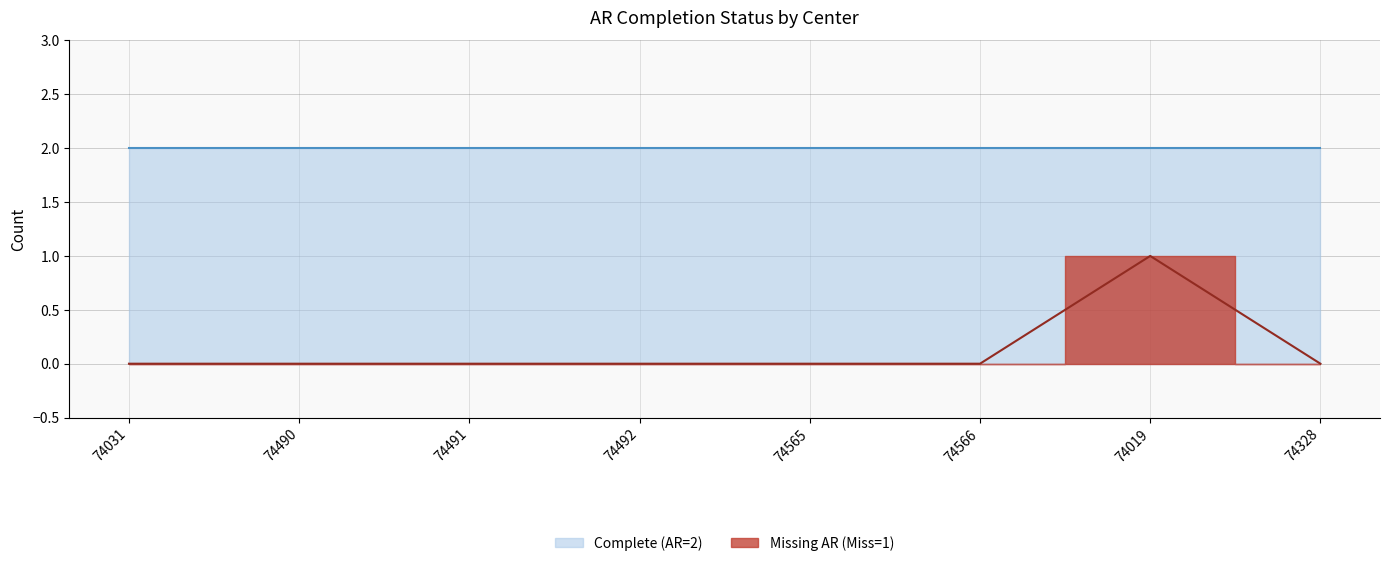

What is the difference between the maximum and minimum values?

1